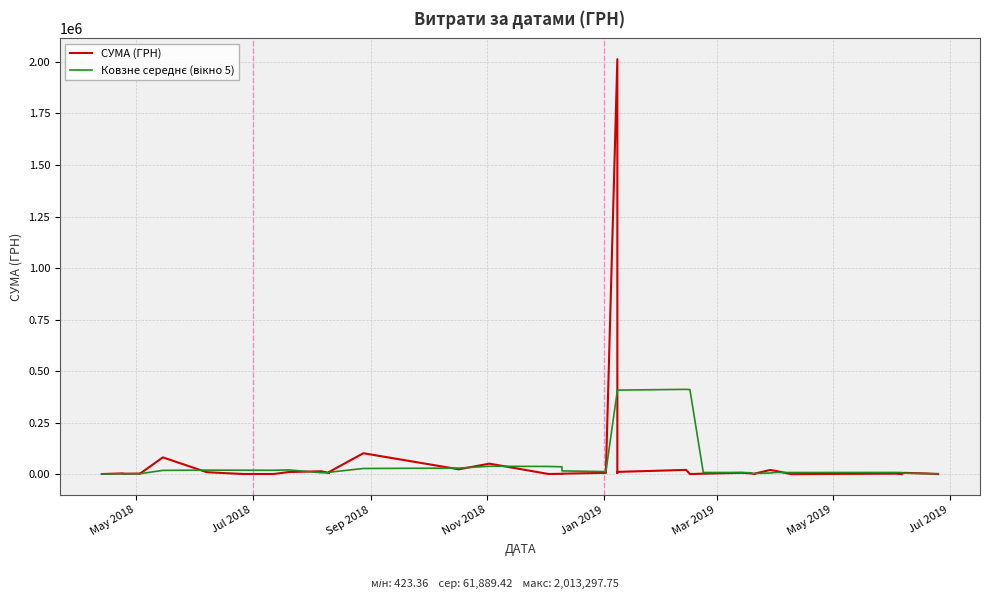

What is the label of the 36th point from the right?

Jan 2019